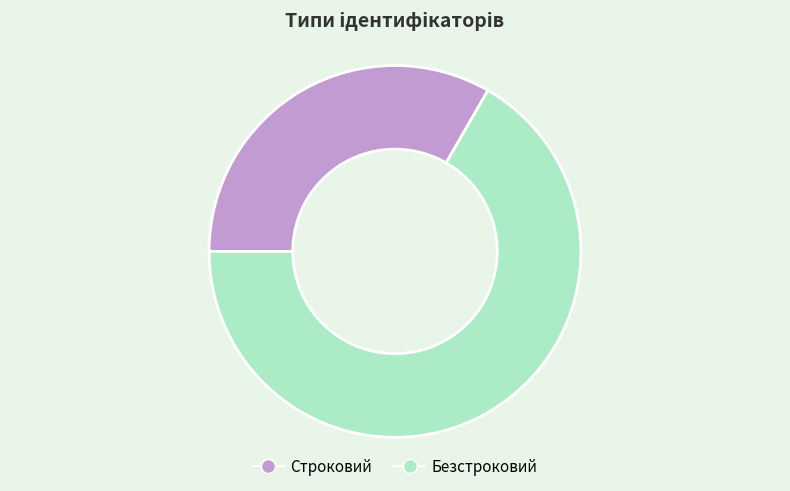

Which slice is the largest?

Безстроковий